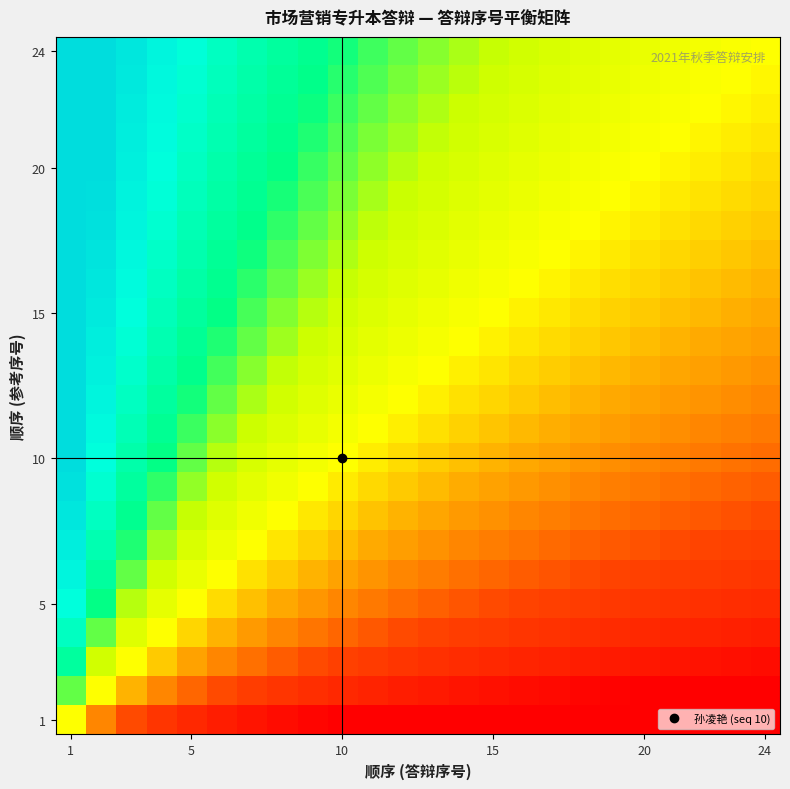

At which category is the sum across all series the highest?

1